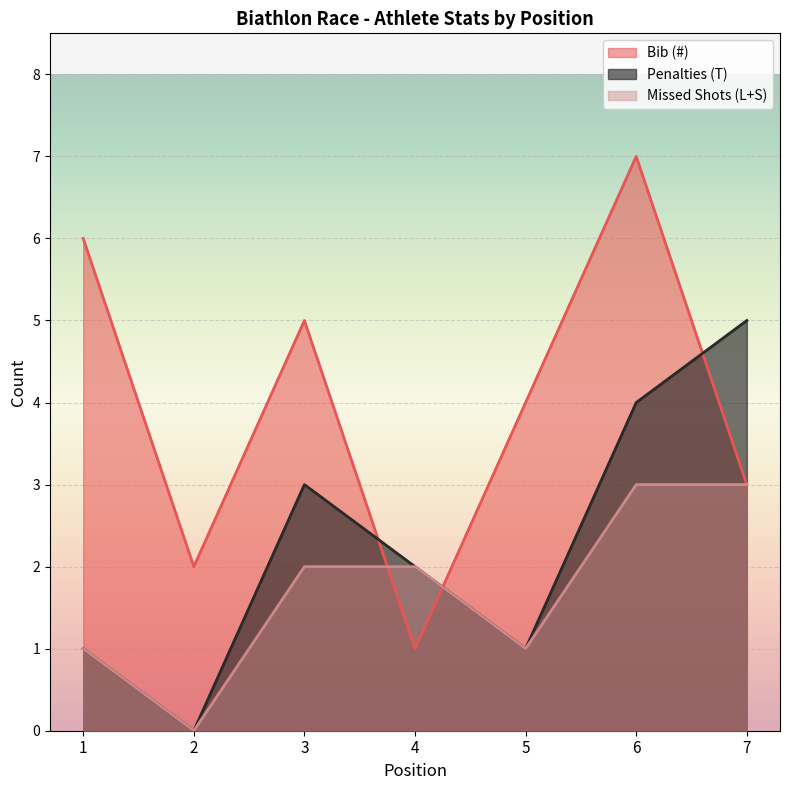

What is the sum of the Missed Shots (L+S) values at 1 and 3?

3